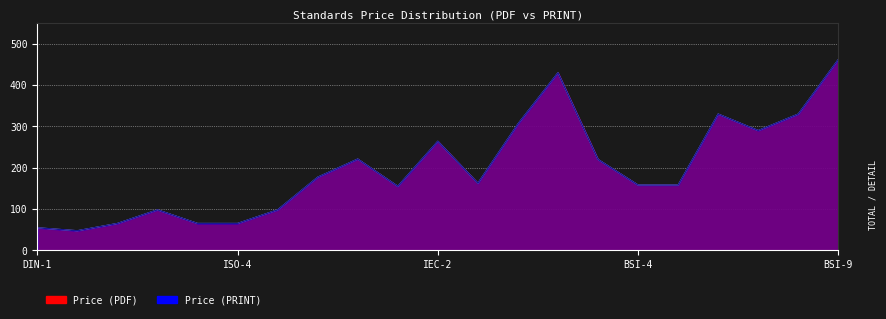

Where does the avg_pdf series first go above 162?

ISO-6